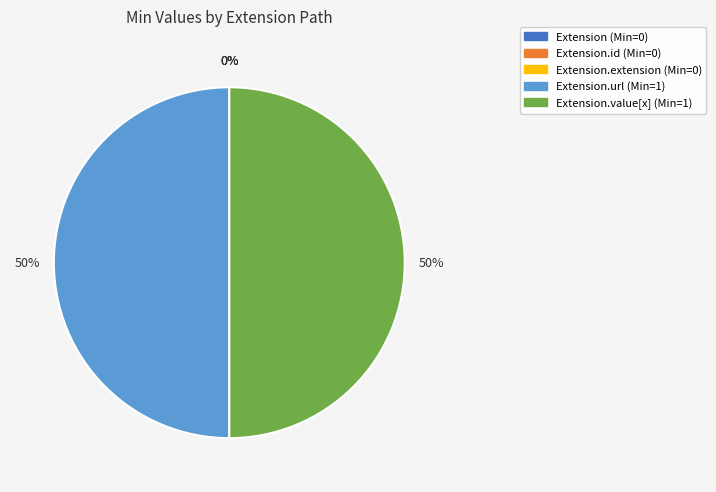

How many slices are in this pie chart?

5